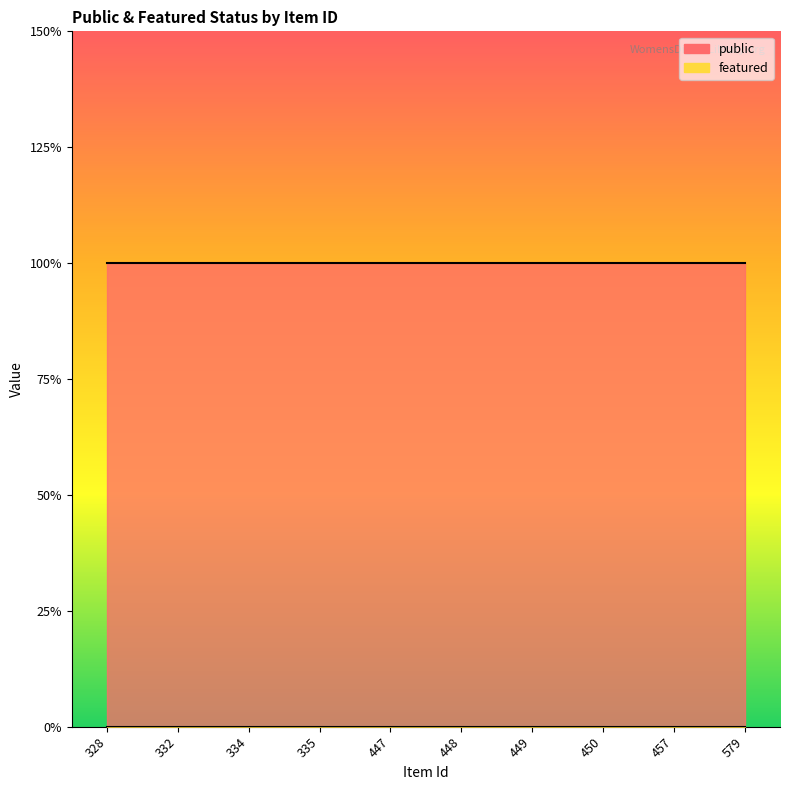

At 335, list the series in order from smallest to largest.

featured, public